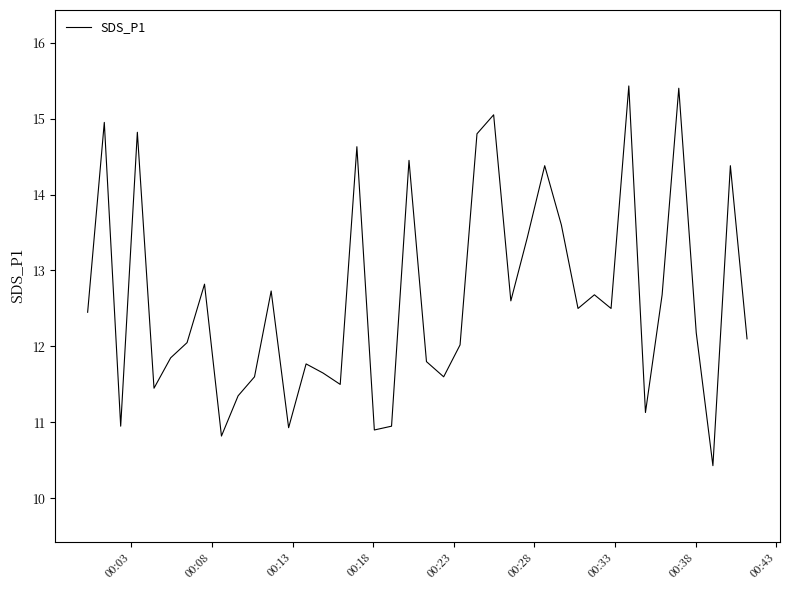

How many lines are shown in the chart?

1